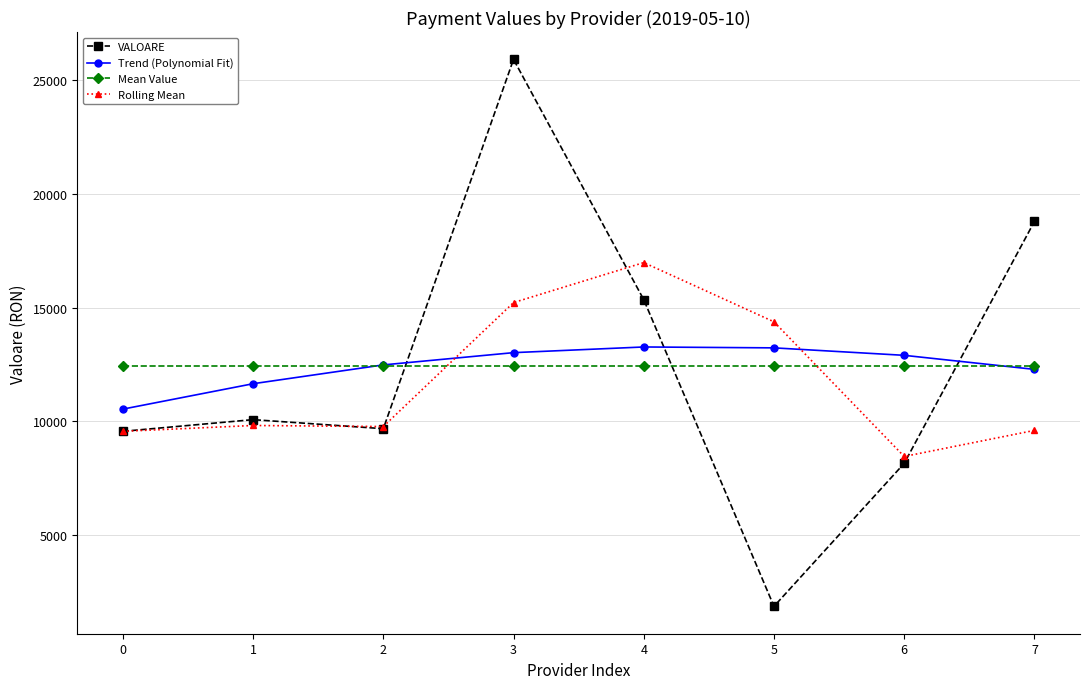

What are all the series names shown in the legend?

VALOARE, Trend (Polynomial Fit), Mean Value, Rolling Mean